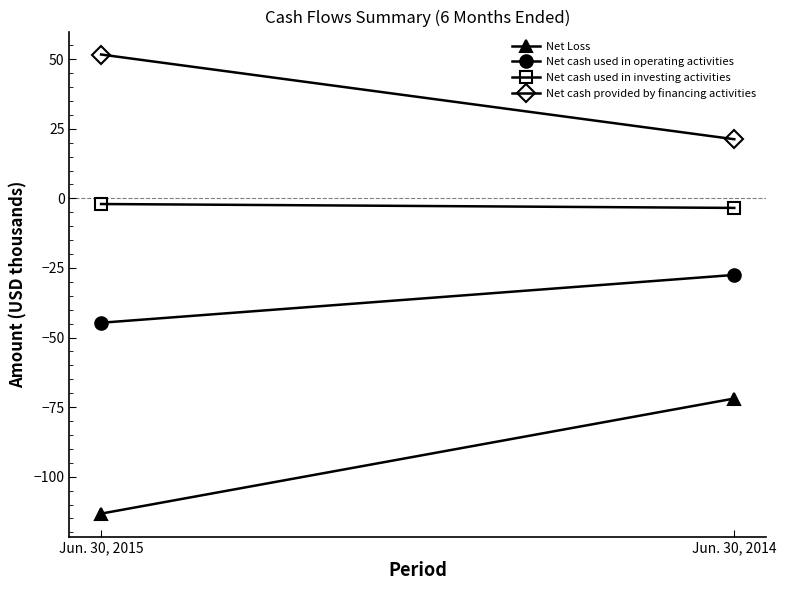

What are all the series names shown in the legend?

Net Loss, Net cash used in operating activities, Net cash used in investing activities, Net cash provided by financing activities